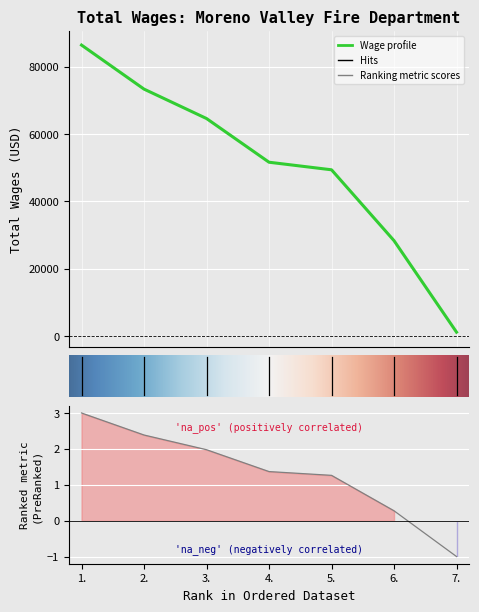

At which label does the data first exceed 51627?

1.